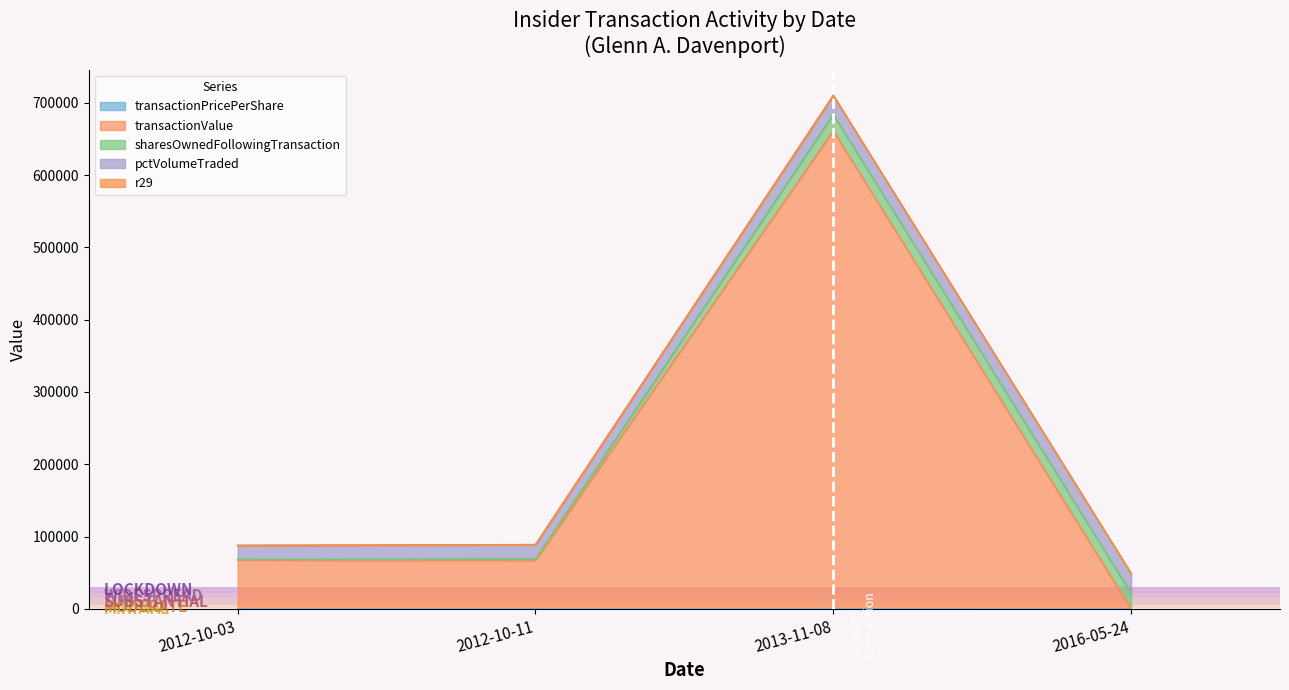

How many data points in transactionPricePerShare are less than 67?

2